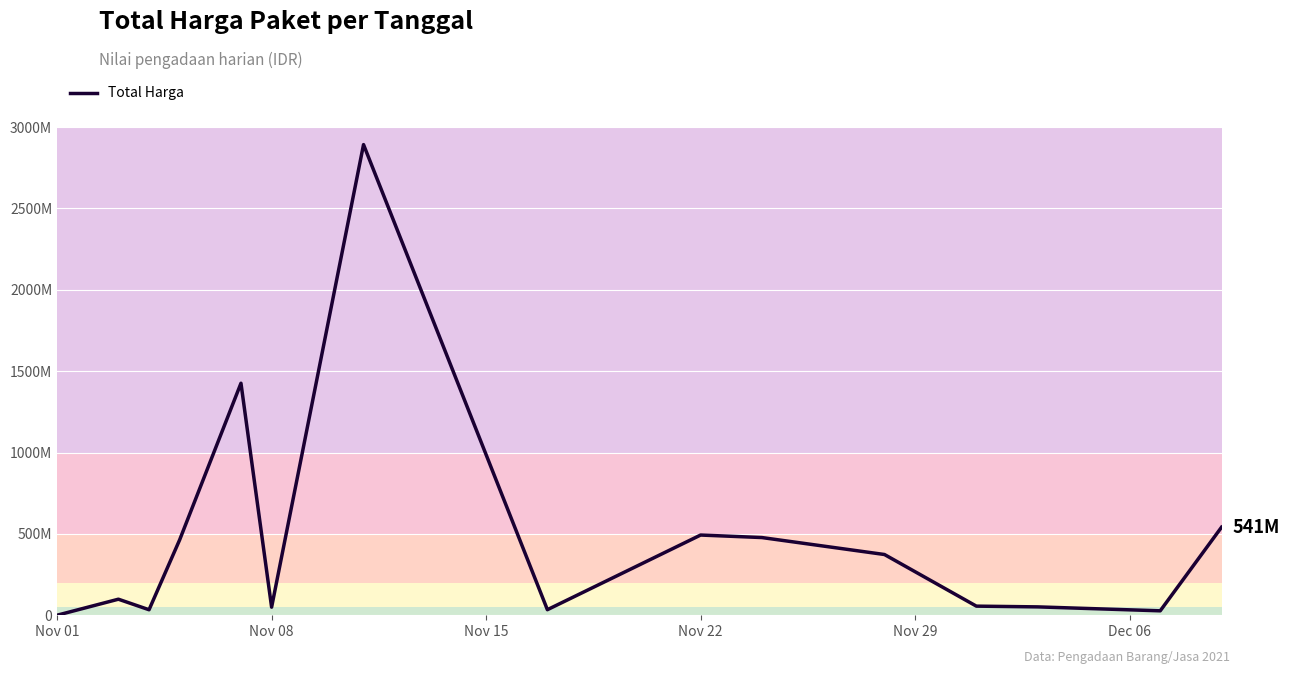

What is the difference between the maximum and minimum values?

2891788400